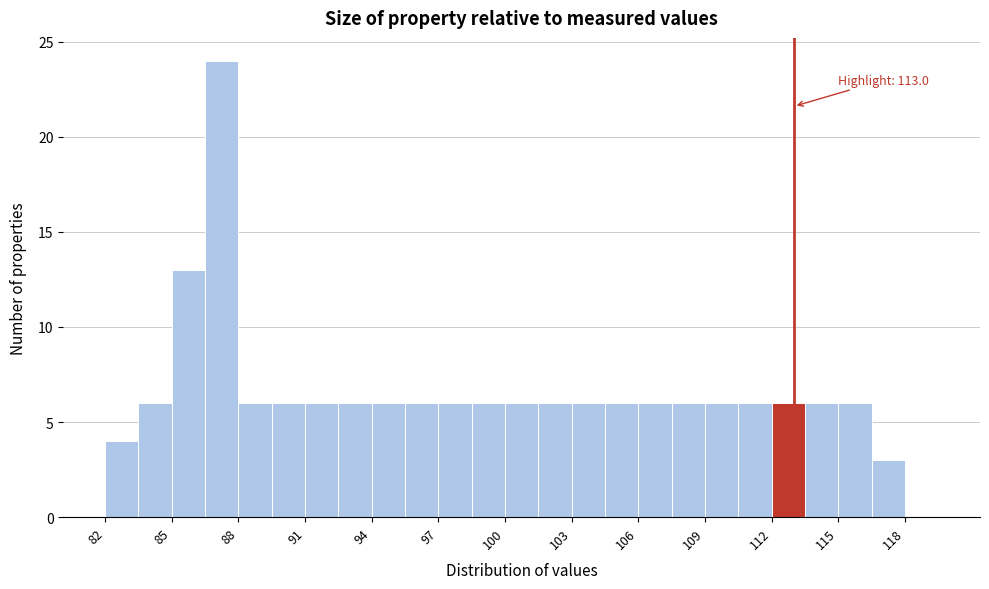

Around what value on the x-axis is the tallest bar? Give the approximate position of its centre, as read against the axis.

87.5